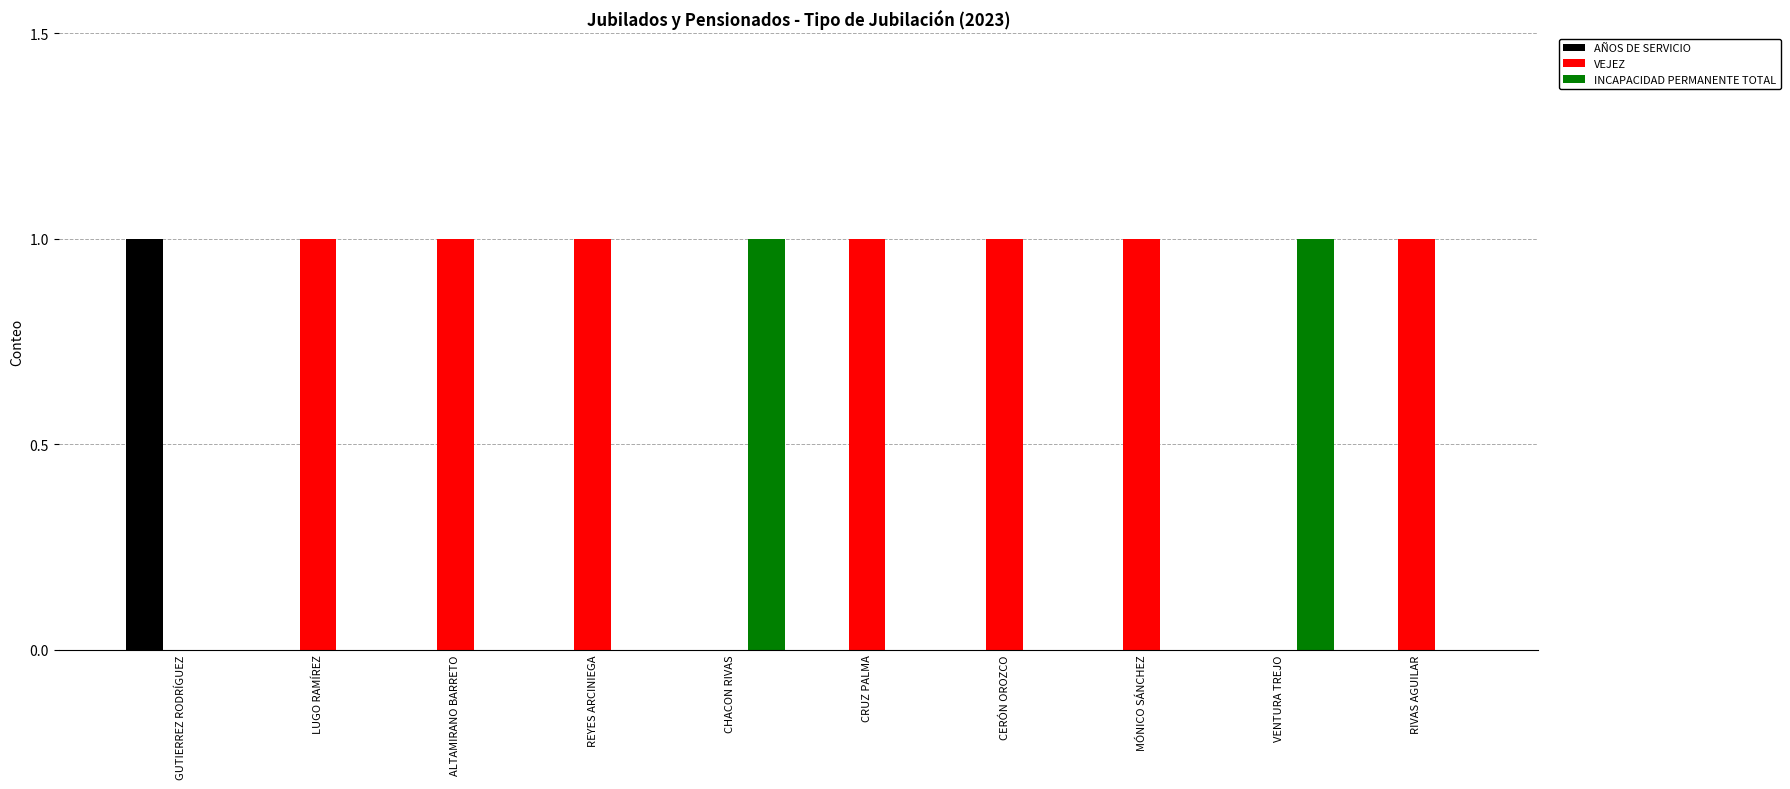

The VEJEZ series shows 0 at CHACON RIVAS. True or false?

True